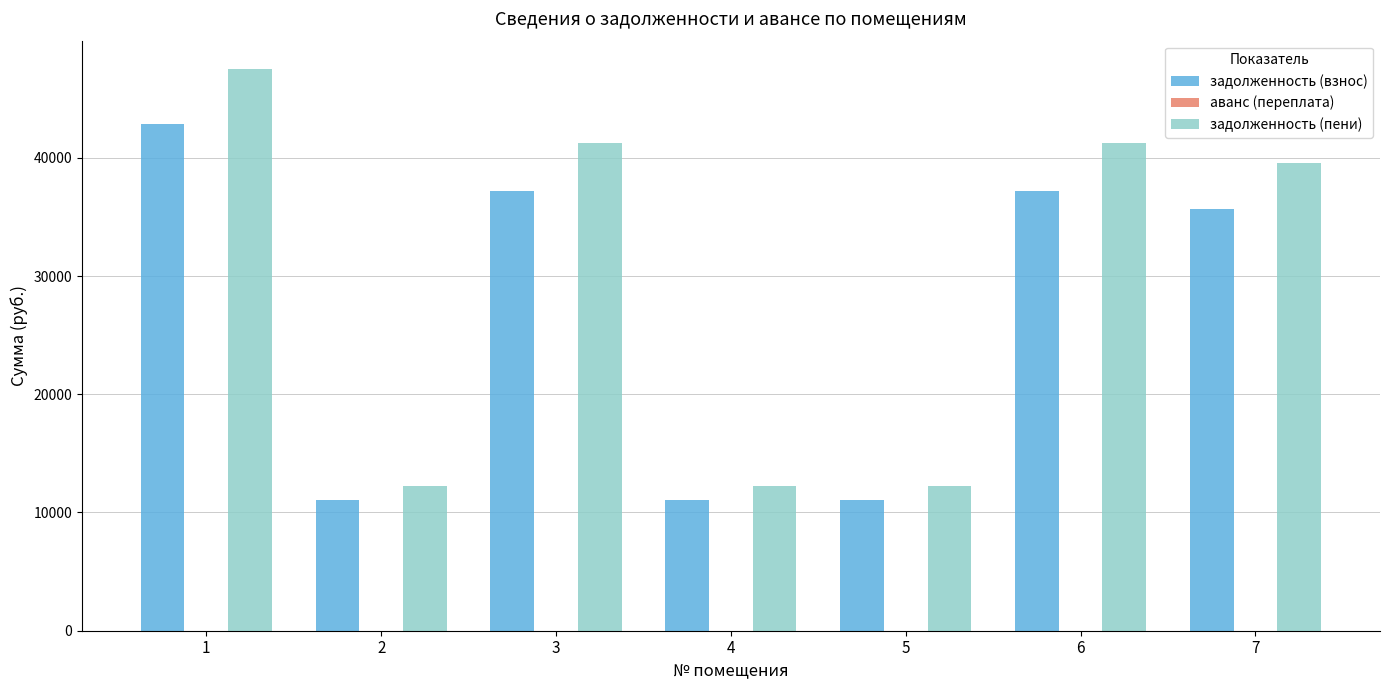

What is the difference between the maximum and minimum values in the задолженность (пени) series?

35281.4